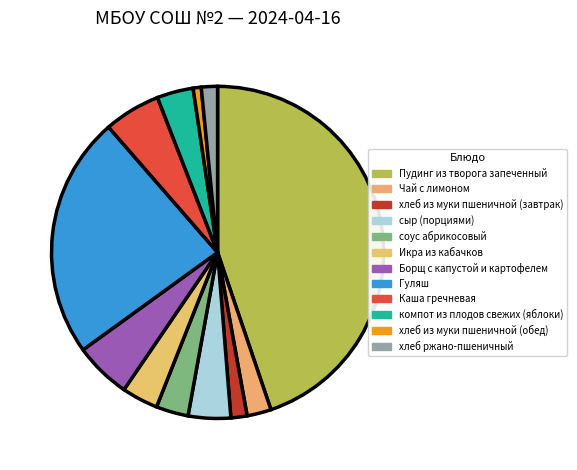

Rank the categories by value from lowest to highest.

хлеб из муки пшеничной (обед), хлеб из муки пшеничной (завтрак), хлеб ржано-пшеничный, Чай с лимоном, соус абрикосовый, Икра из кабачков, компот из плодов свежих (яблоки), сыр (порциями), Борщ с капустой и картофелем, Каша гречневая, Гуляш, Пудинг из творога запеченный